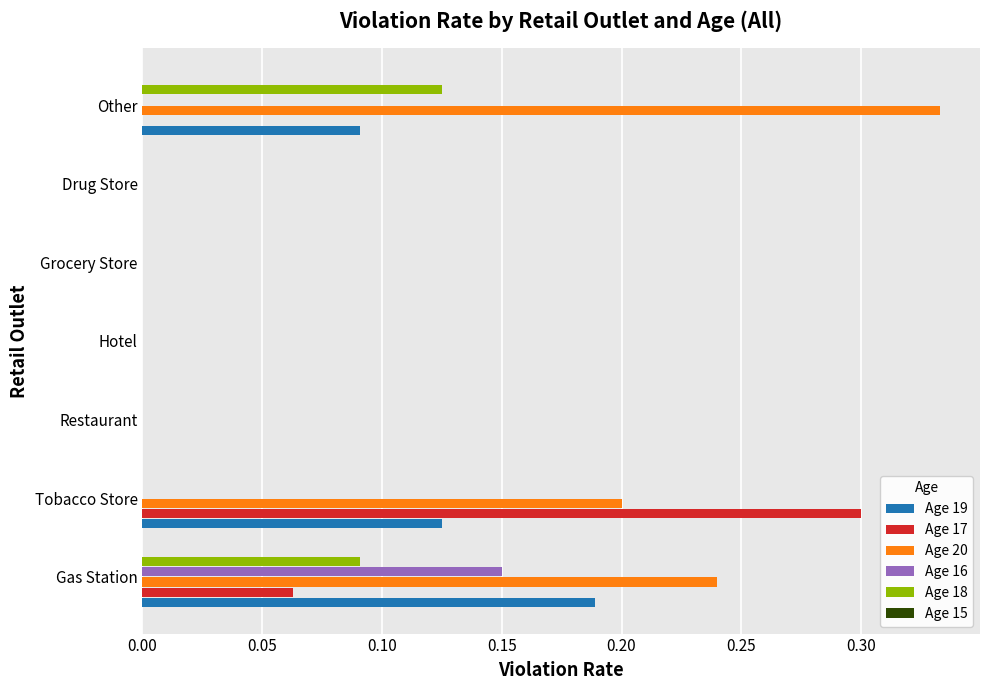

Is the value of Age 20 at Drug Store greater than the value of Age 16 at Gas Station?

No